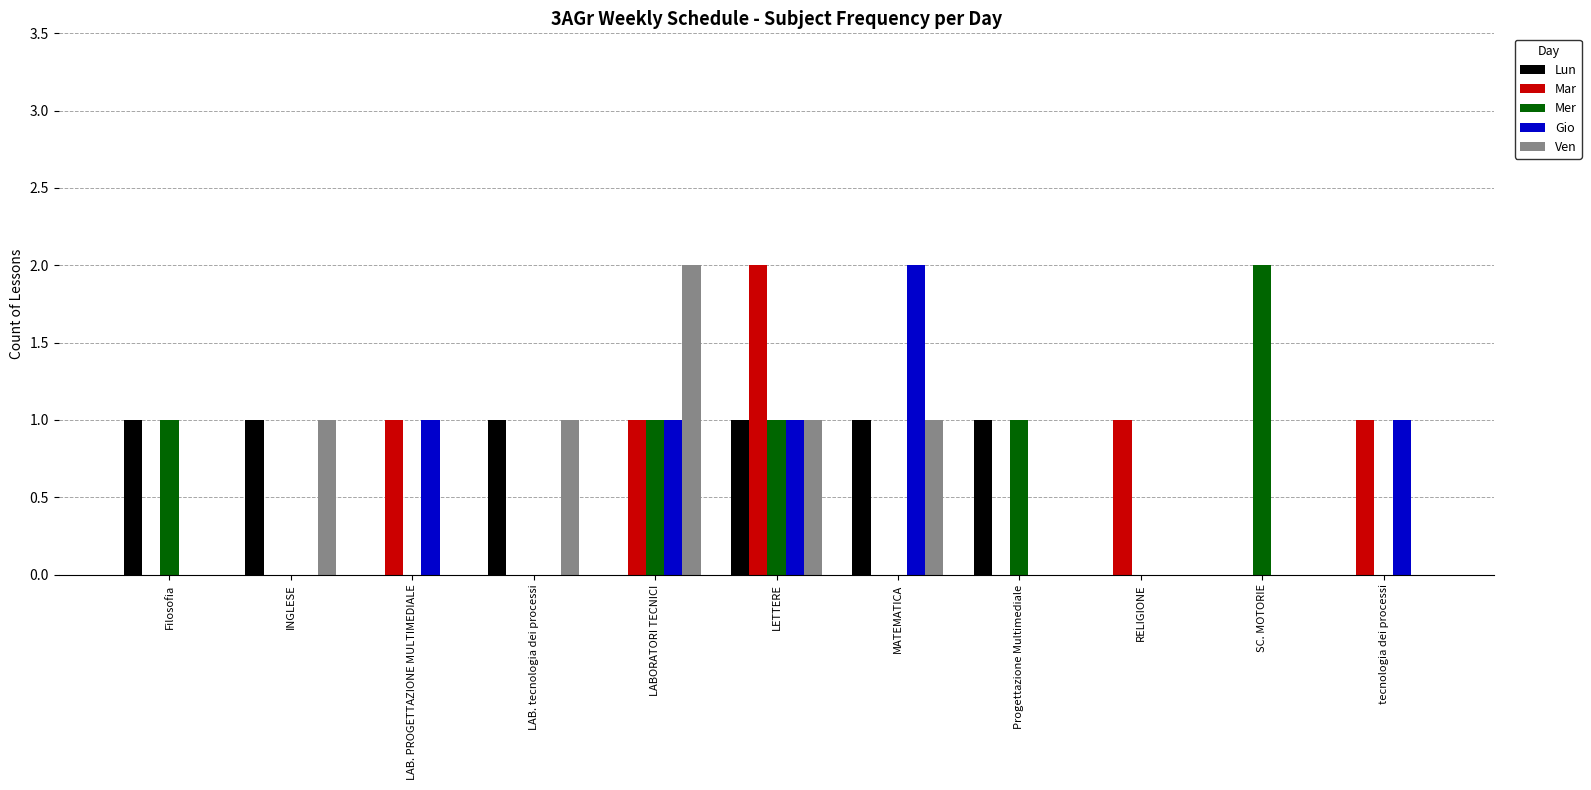

Is it true that Gio equals 1 at INGLESE?

False